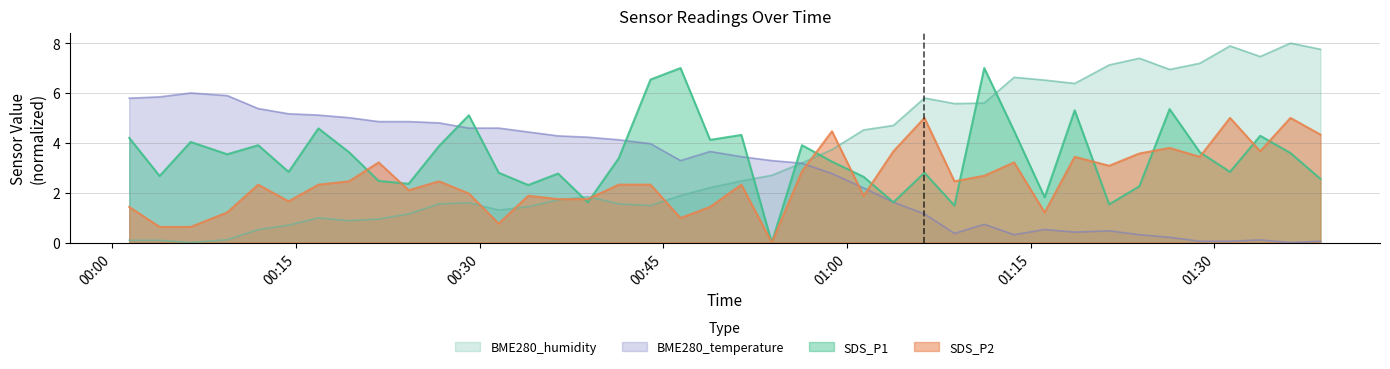

Which series has the largest total across all categories?

BME280_humidity